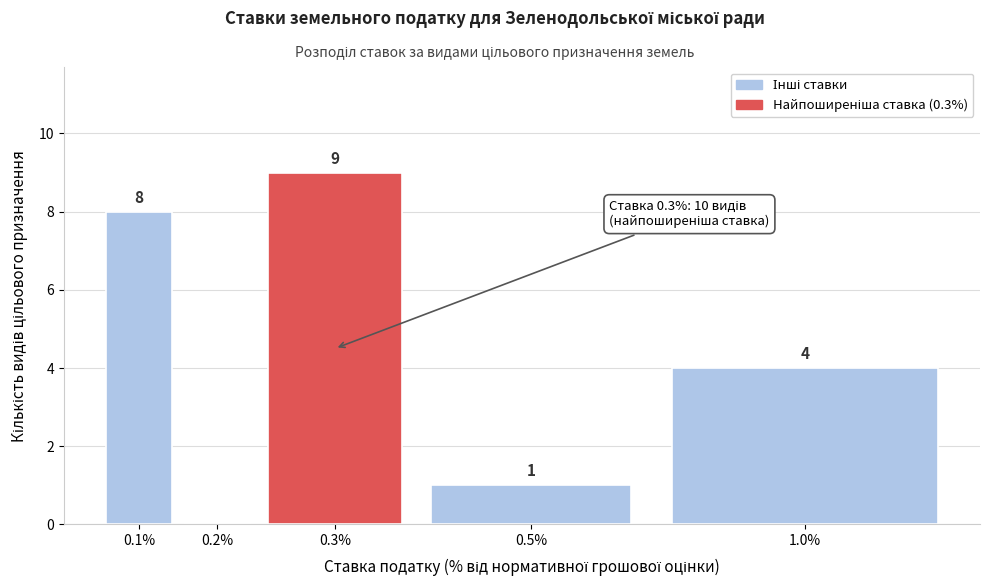

Reading left to right, list all the values displayed in this chart.

0.1%=8	0.2%=0	0.3%=9	0.5%=1	1.0%=4